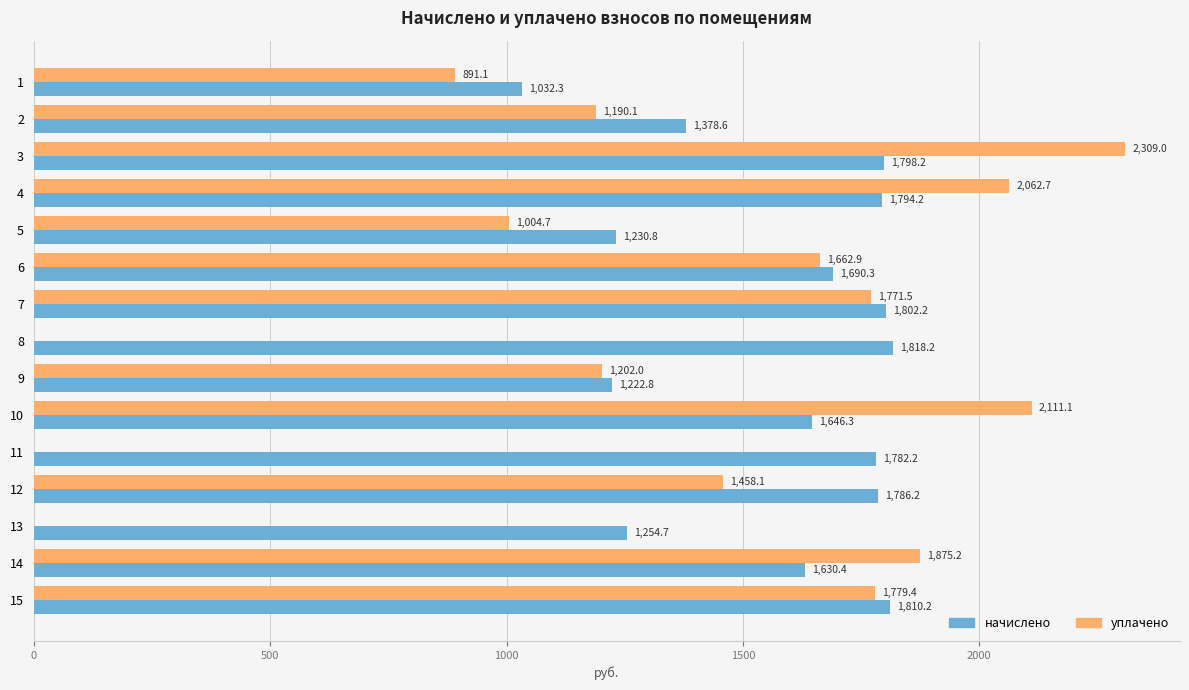

The уплачено series shows -723.1 at 10. True or false?

False